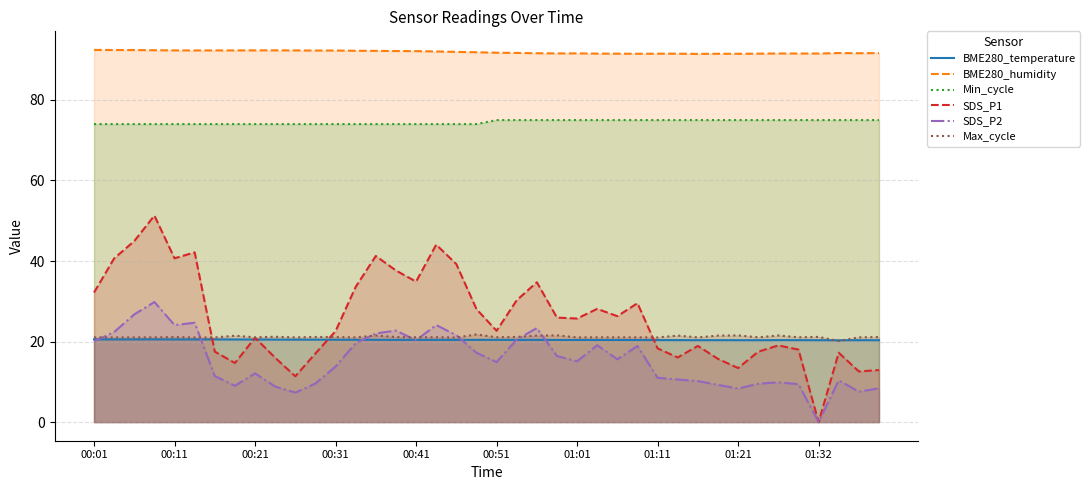

True or false: SDS_P1 and SDS_P2 cross at least once.

False